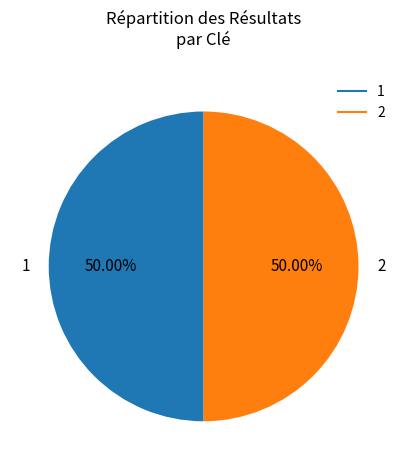

Count the number of slices in the pie.

2